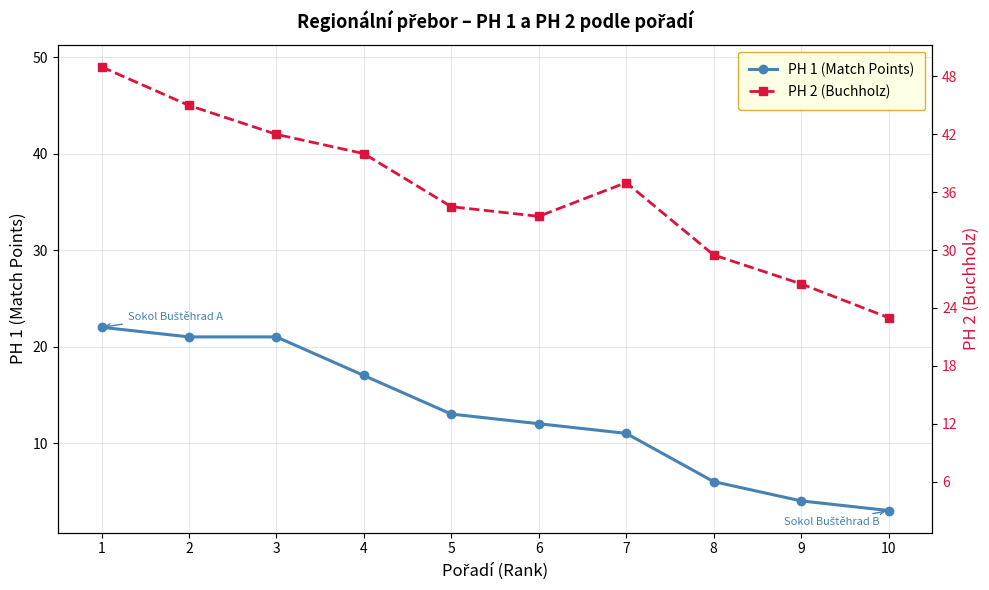

At 10, list the series in order from smallest to largest.

PH 1 (Match Points), PH 2 (Buchholz)